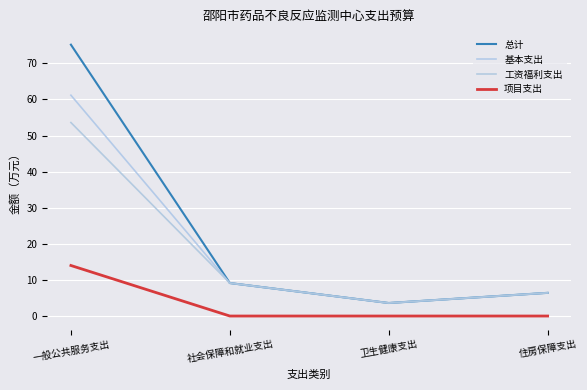

True or false: 总计 and 基本支出 intersect in this chart.

False